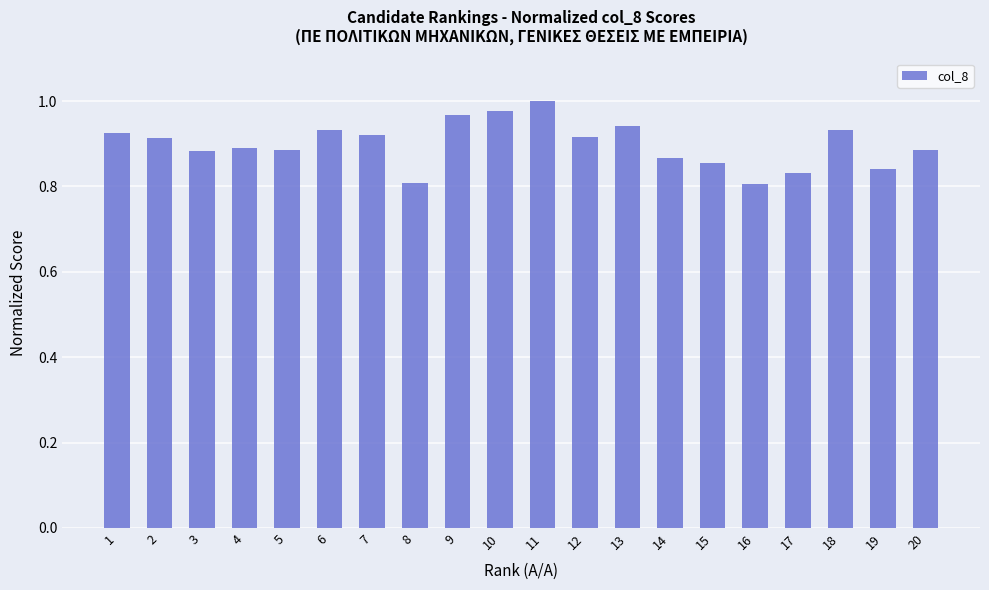

What is the sum of the values at 7 and 6?

1.9